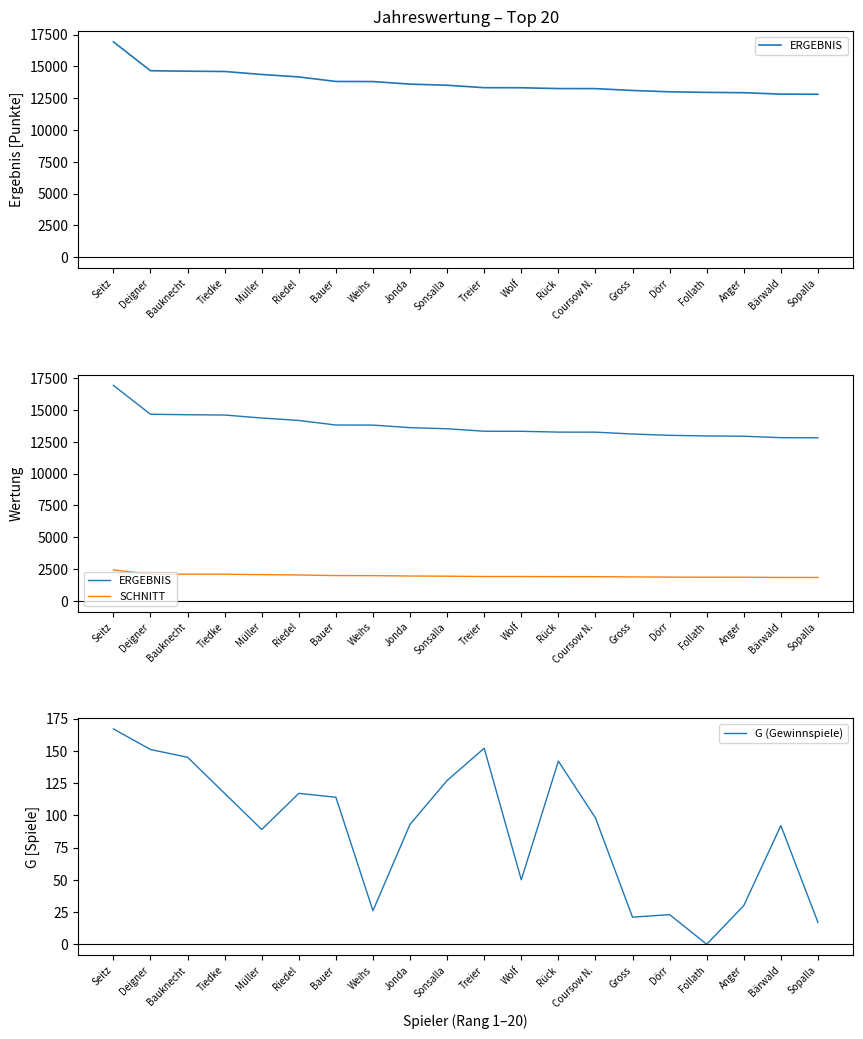

Between Wolf and Bärwald, which series saw the biggest shift?

ERGEBNIS